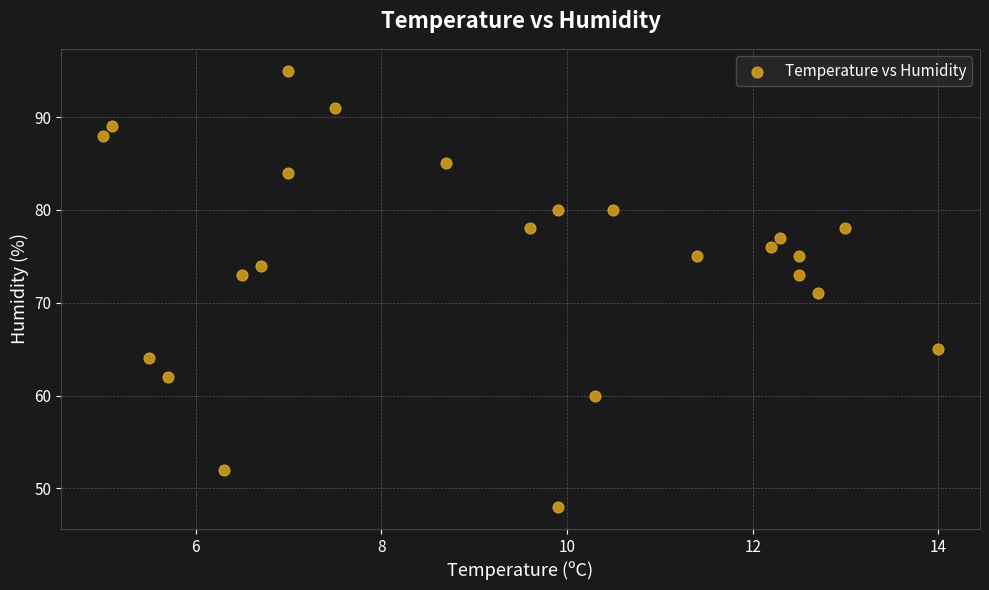

What is the range of Y values (max minus min)?

47